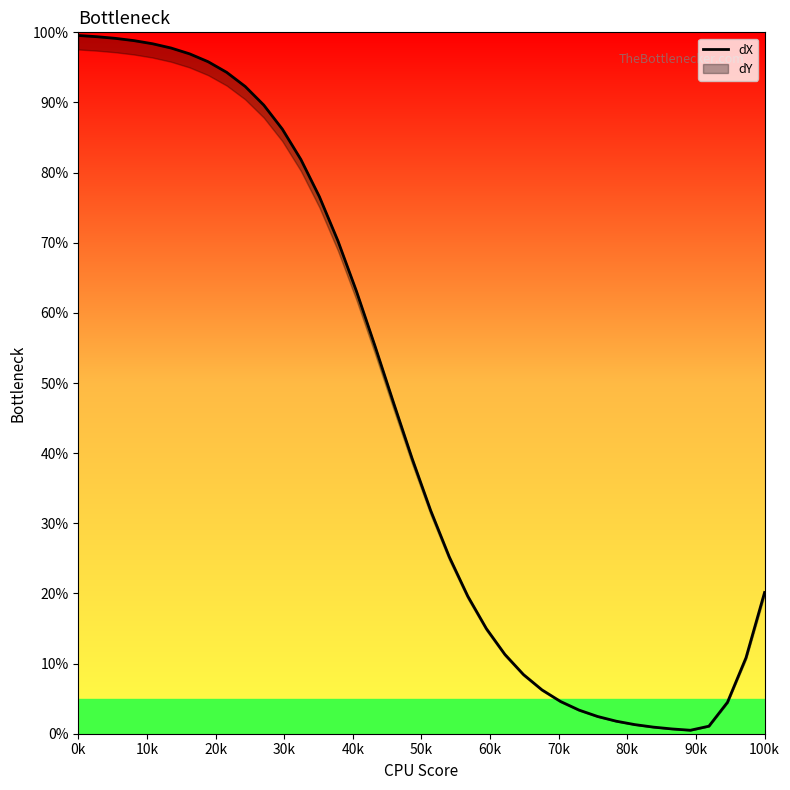

Count the number of categories in the chart.

38